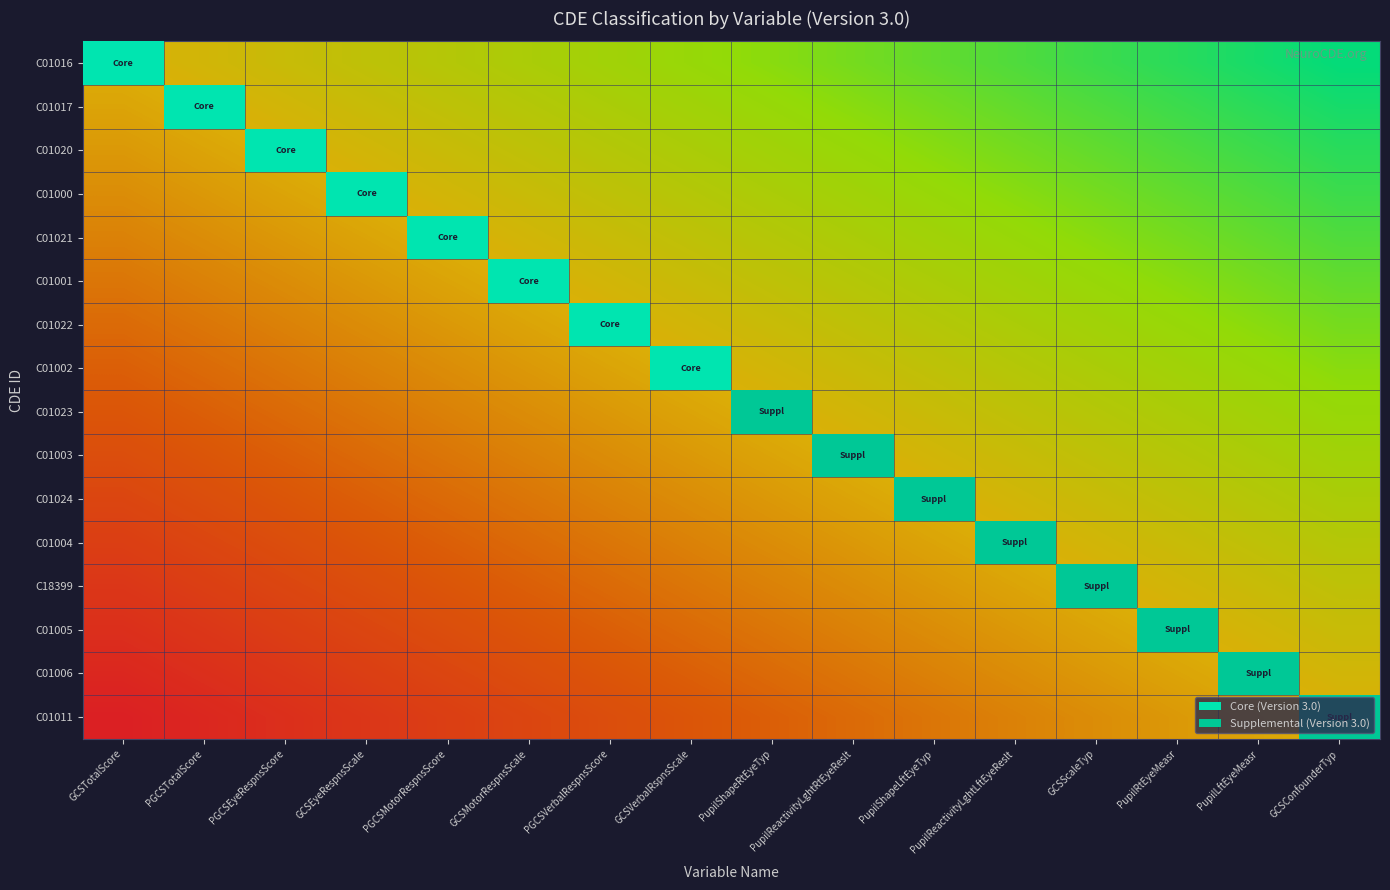

Which category has the lowest value across all series?

GCSTotalScore